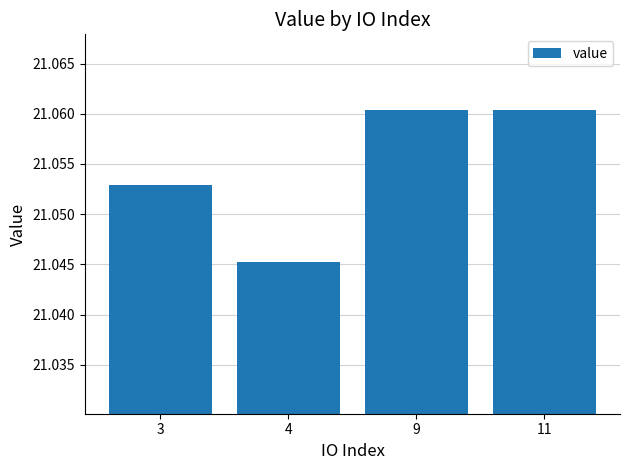

True or false: the data shows 35.4 at 11.

False